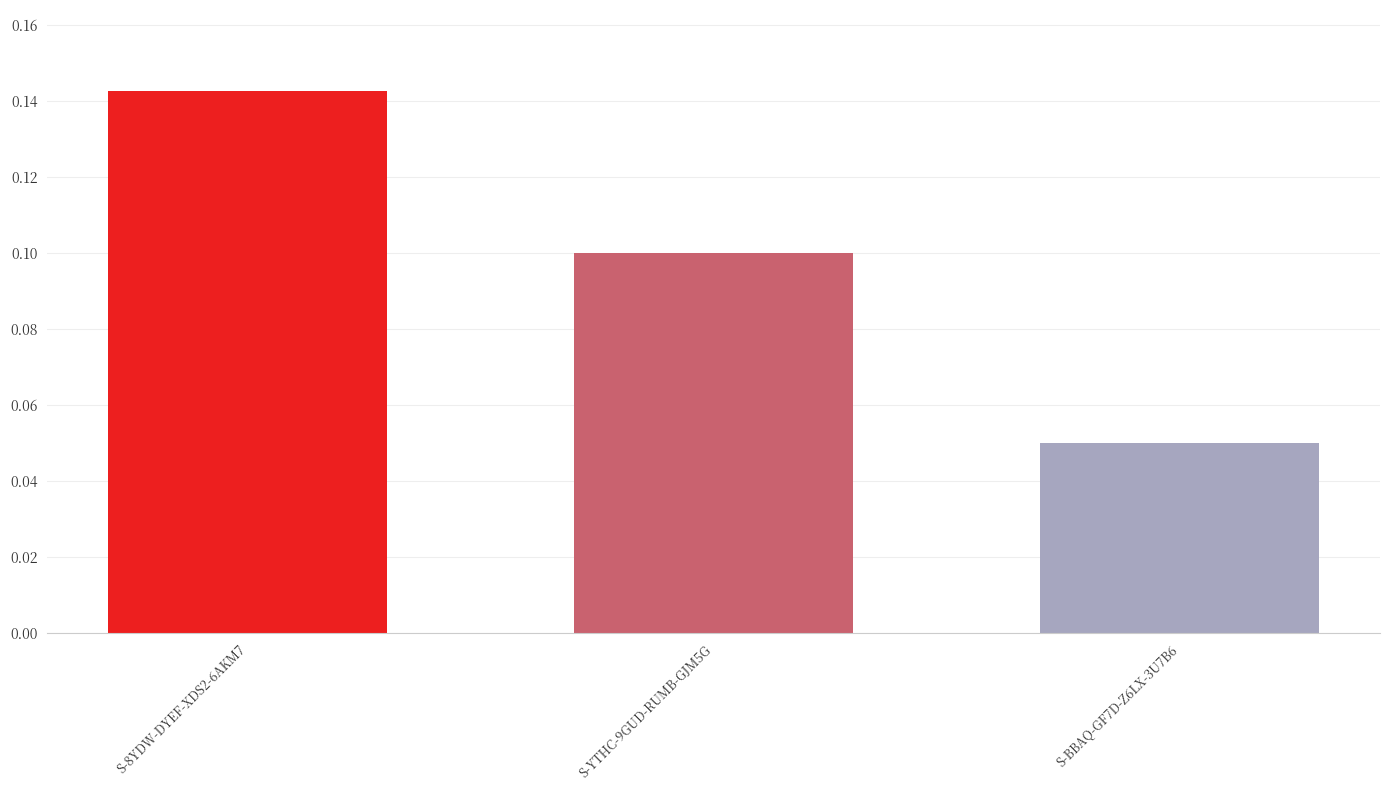

Which has a higher value, S-BBAQ-GF7D-Z6LX-3U7B6 or S-8YDW-DYEF-XDS2-6AKM7?

S-8YDW-DYEF-XDS2-6AKM7